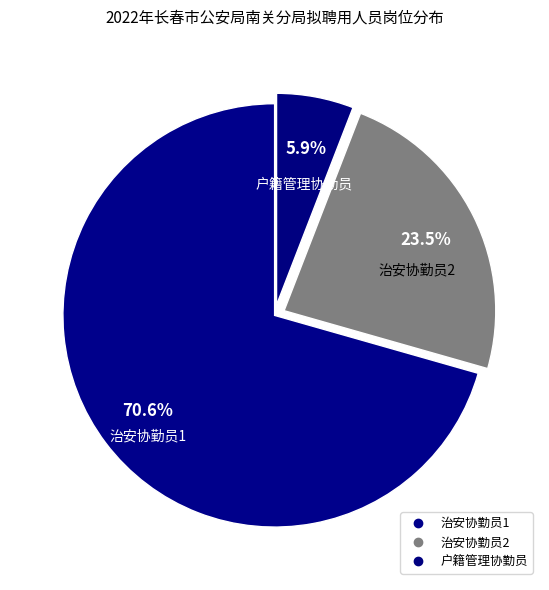

To the nearest percent, what is the combined percentage of 户籍管理协勤员 and 治安协勤员2?

29%